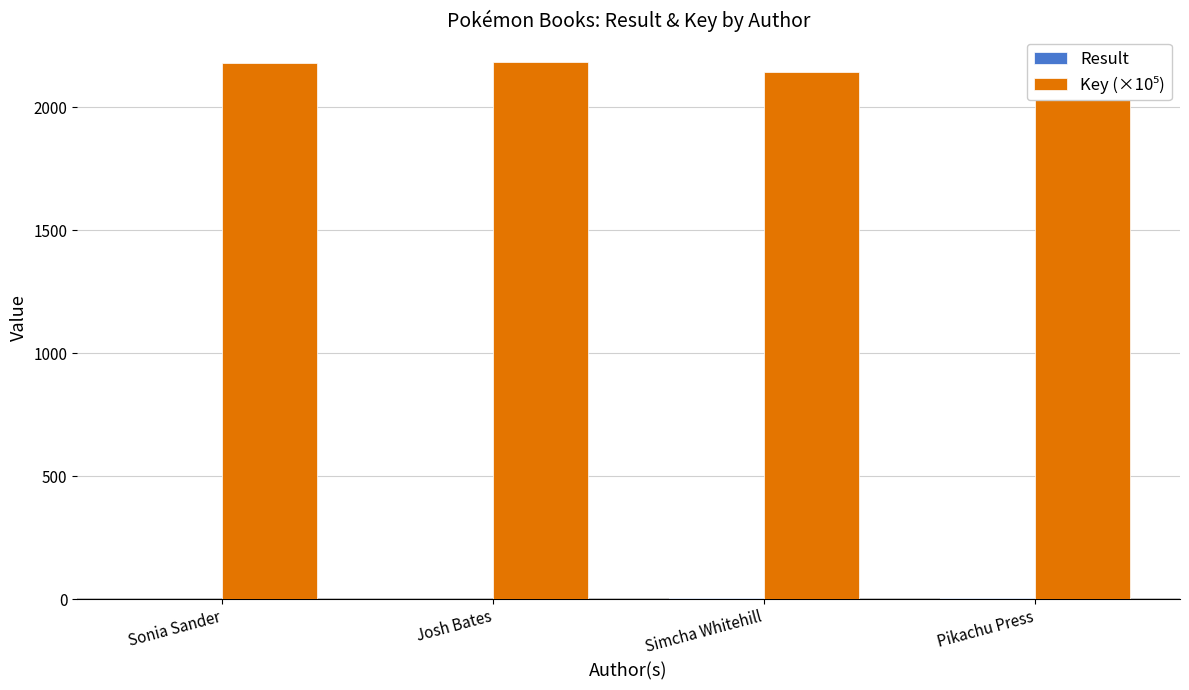

How many series are shown in this chart?

2